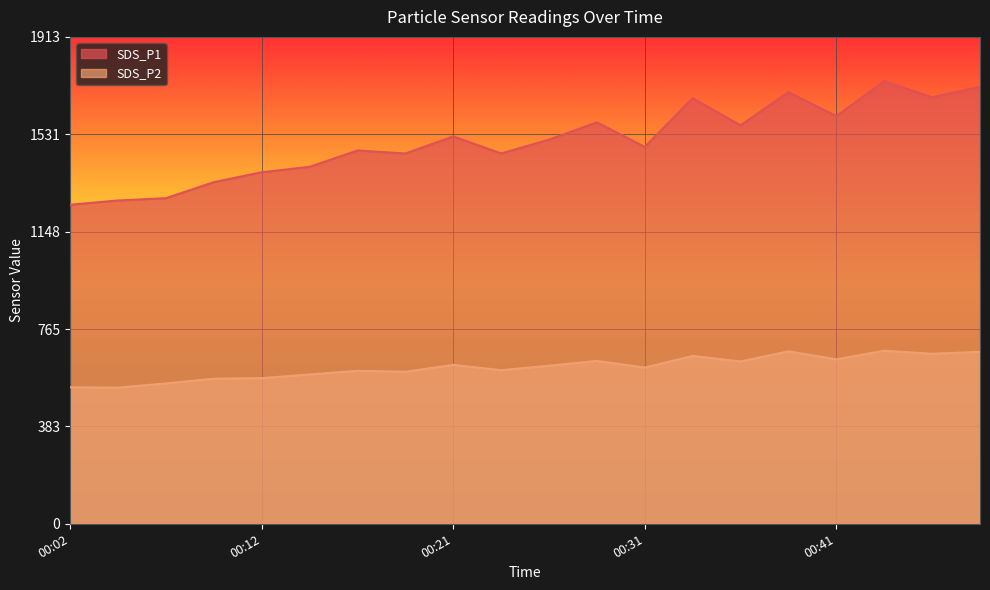

What are all the series names shown in the legend?

SDS_P1, SDS_P2